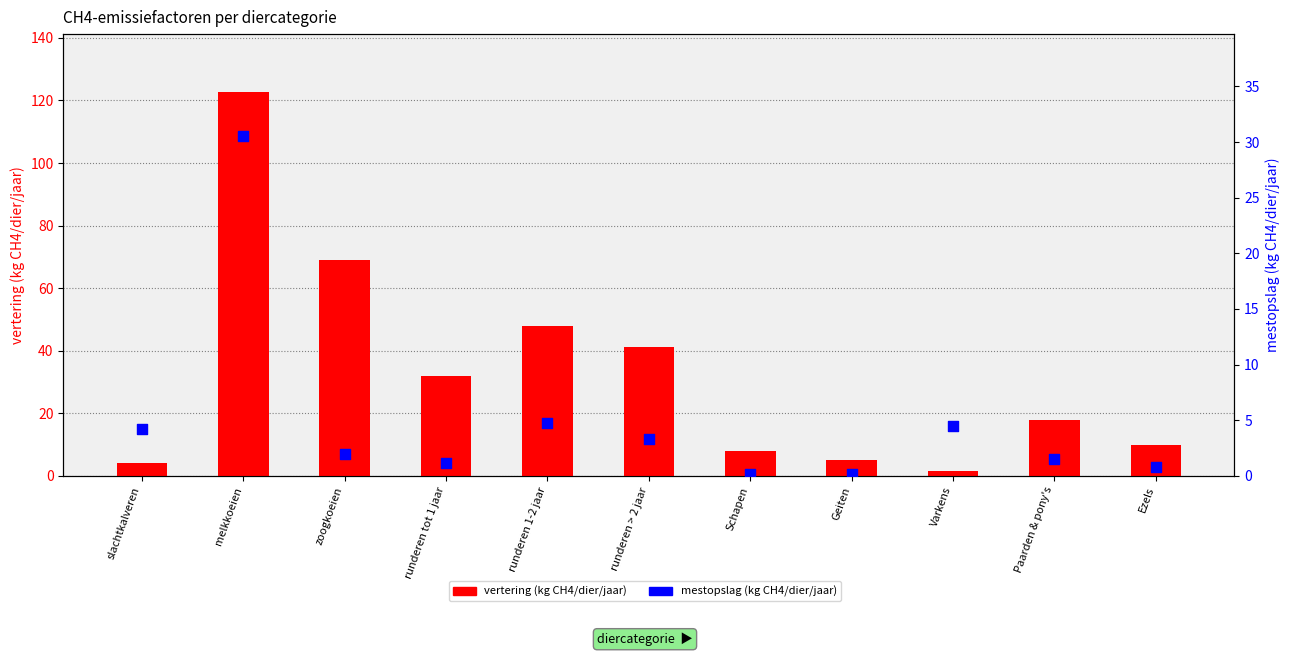

Is the value of vertering (kg CH4/dier/jaar) at runderen > 2 jaar greater than the value of mestopslag (kg CH4/dier/jaar) at Paarden & pony's?

Yes